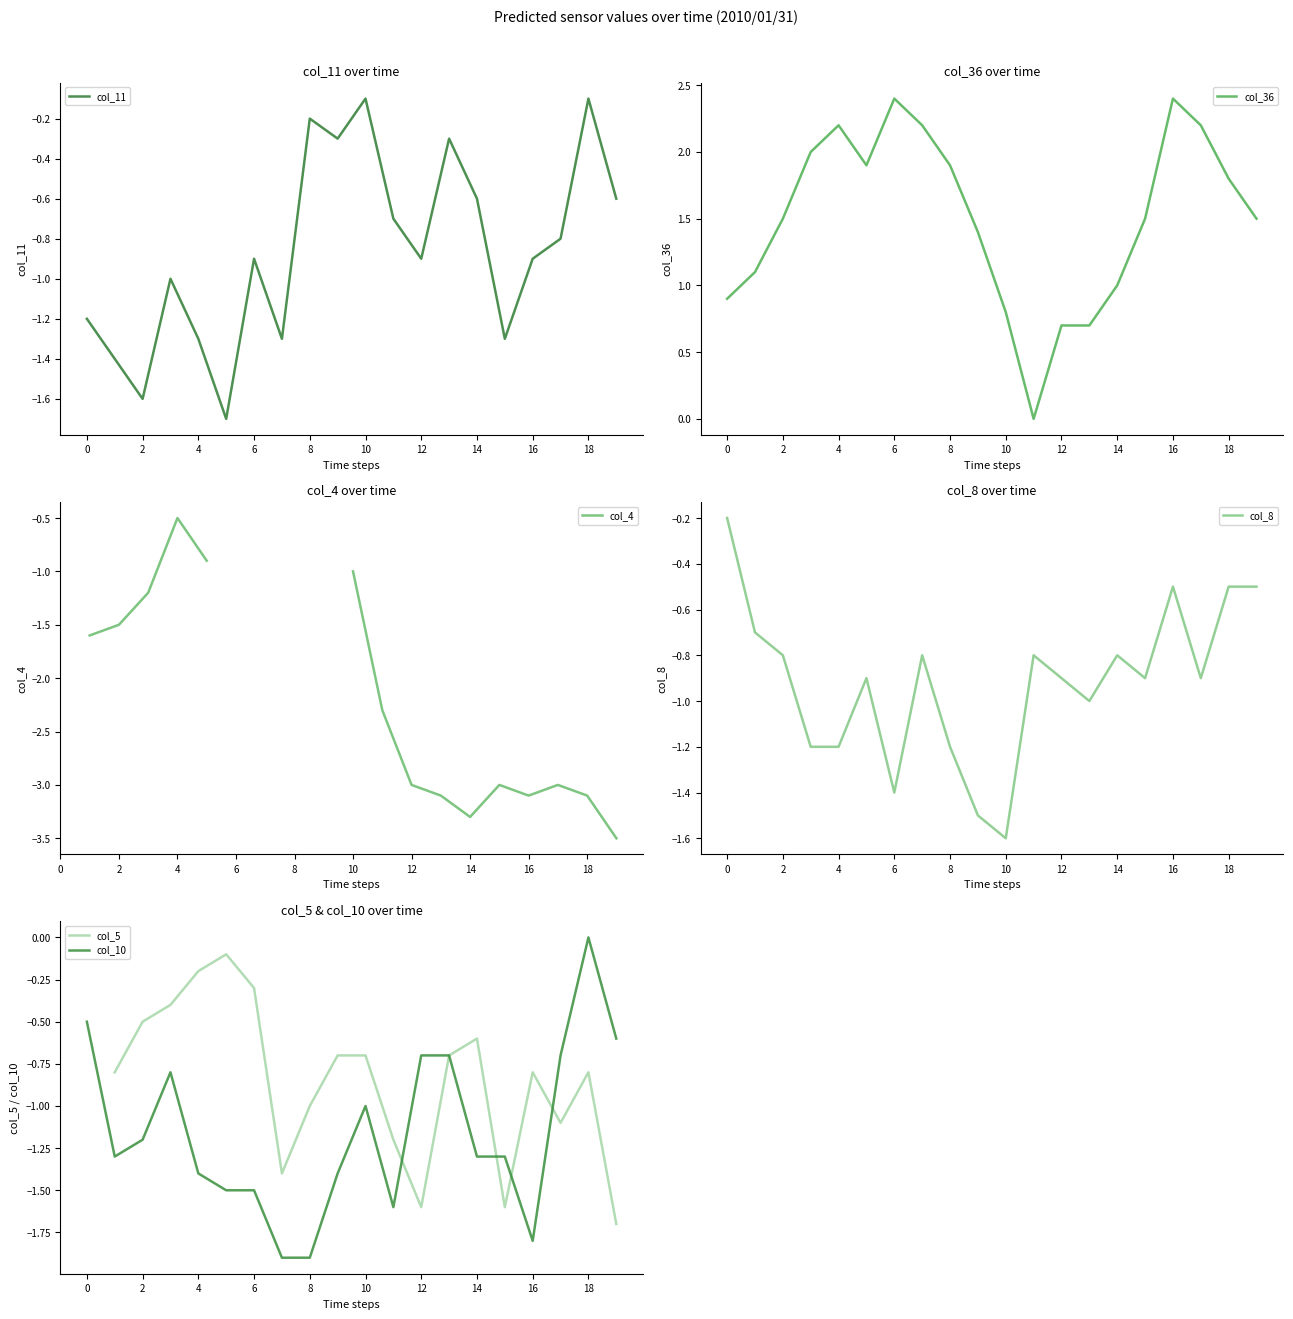

What is the difference between the second highest and minimum values in the col_8 series?

1.1